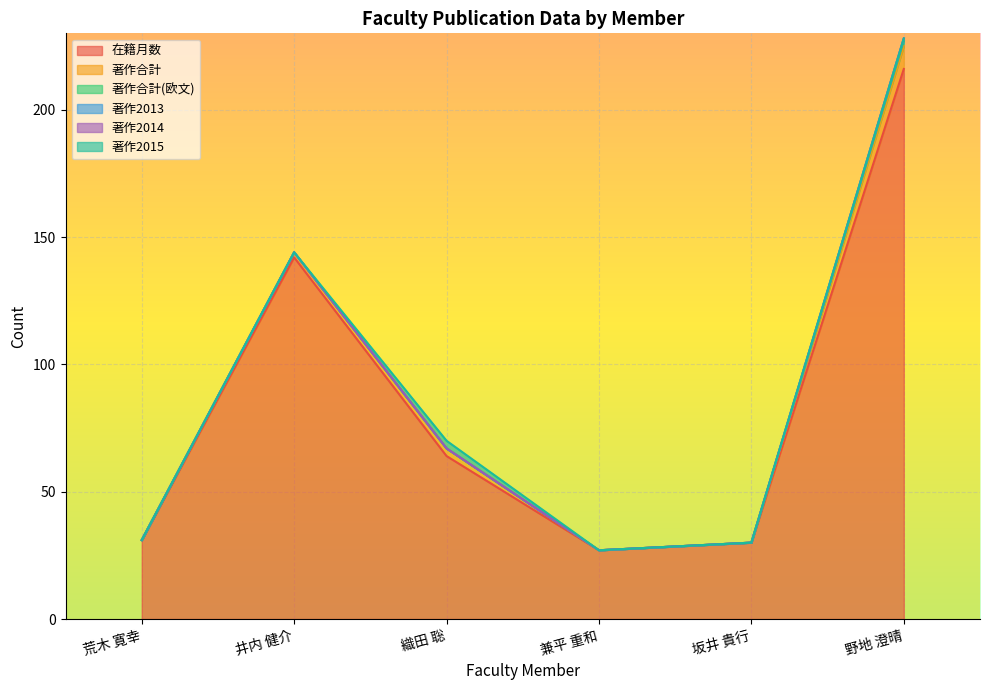

Is it true that 著作合計 equals 5 at 荒木 寛幸?

False